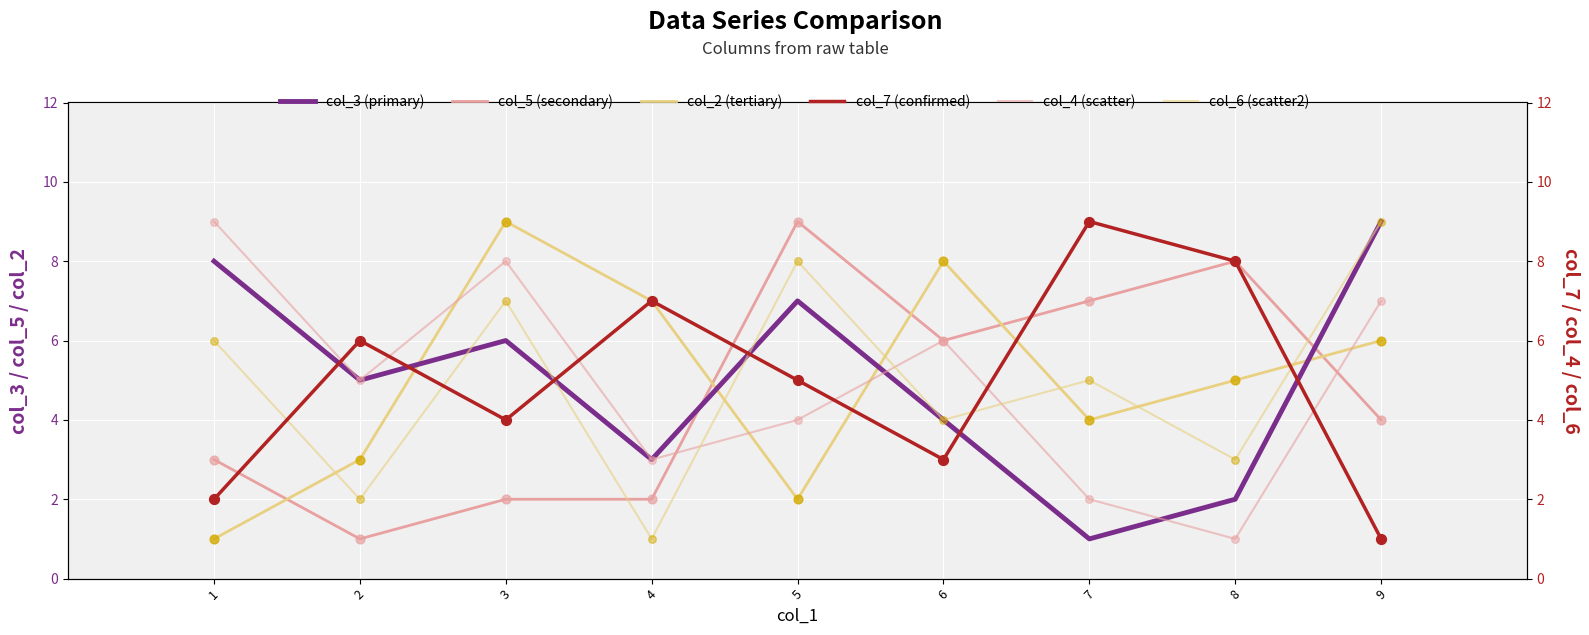

Which series contains the lowest Y value?

col_3 (primary)